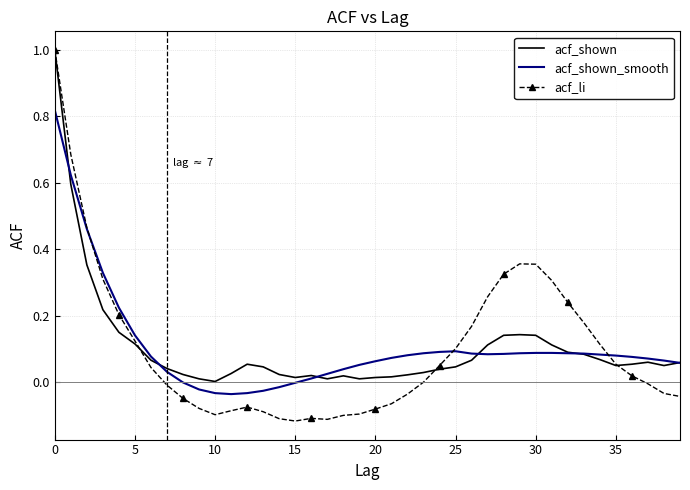

What is the greatest value displayed?

1.0